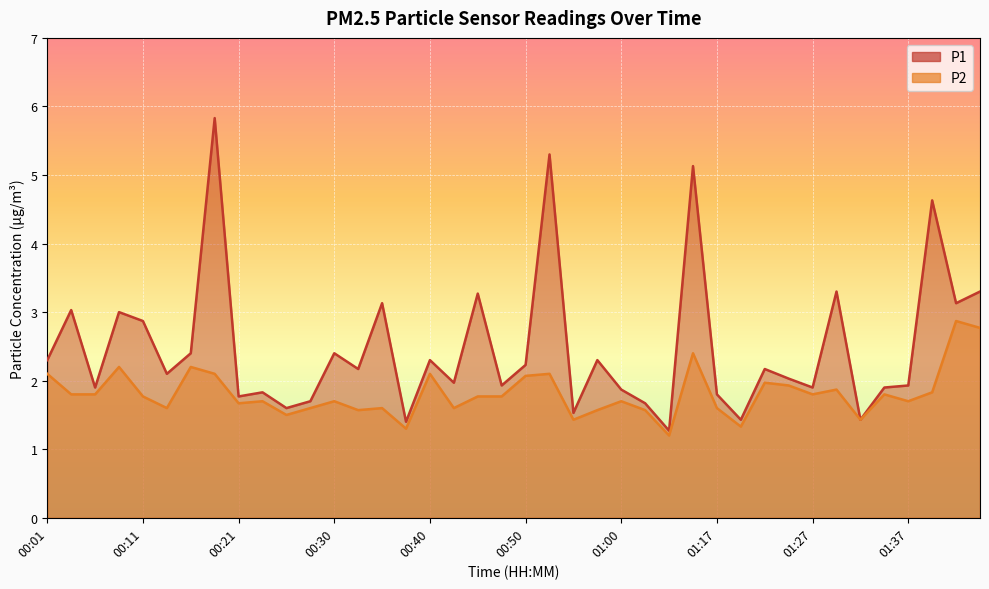

What is the difference between the maximum and second lowest values in the P2 series?

1.6